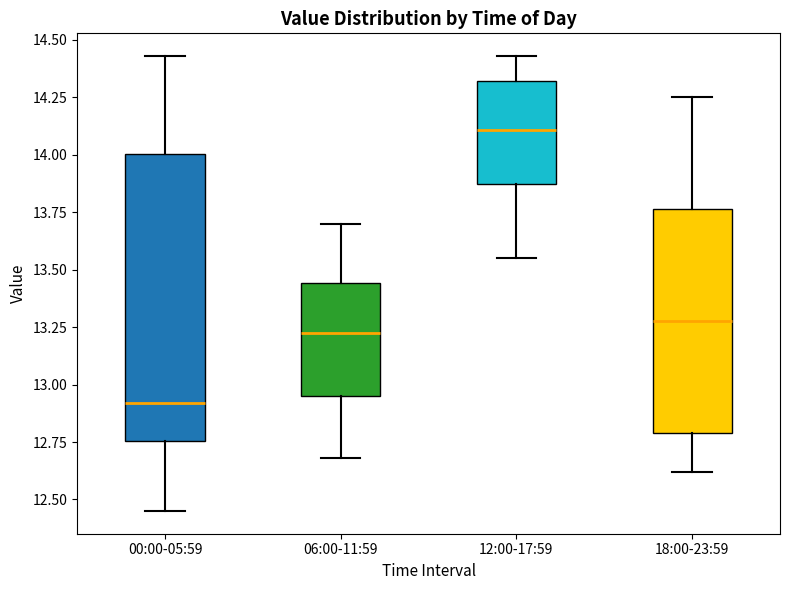

Reading left to right, read every box against the y-axis: the position of its median line, the range the box covers, and the ends of its whiskers. The values are not printed on the chart, so give them approximately, as read against the axis.

00:00-05:59: median 12.90, box 12.75 to 14.00, whiskers 12.45 to 14.45
06:00-11:59: median 13.25, box 12.95 to 13.45, whiskers 12.70 to 13.70
12:00-17:59: median 14.10, box 13.85 to 14.30, whiskers 13.55 to 14.45
18:00-23:59: median 13.30, box 12.80 to 13.75, whiskers 12.60 to 14.25